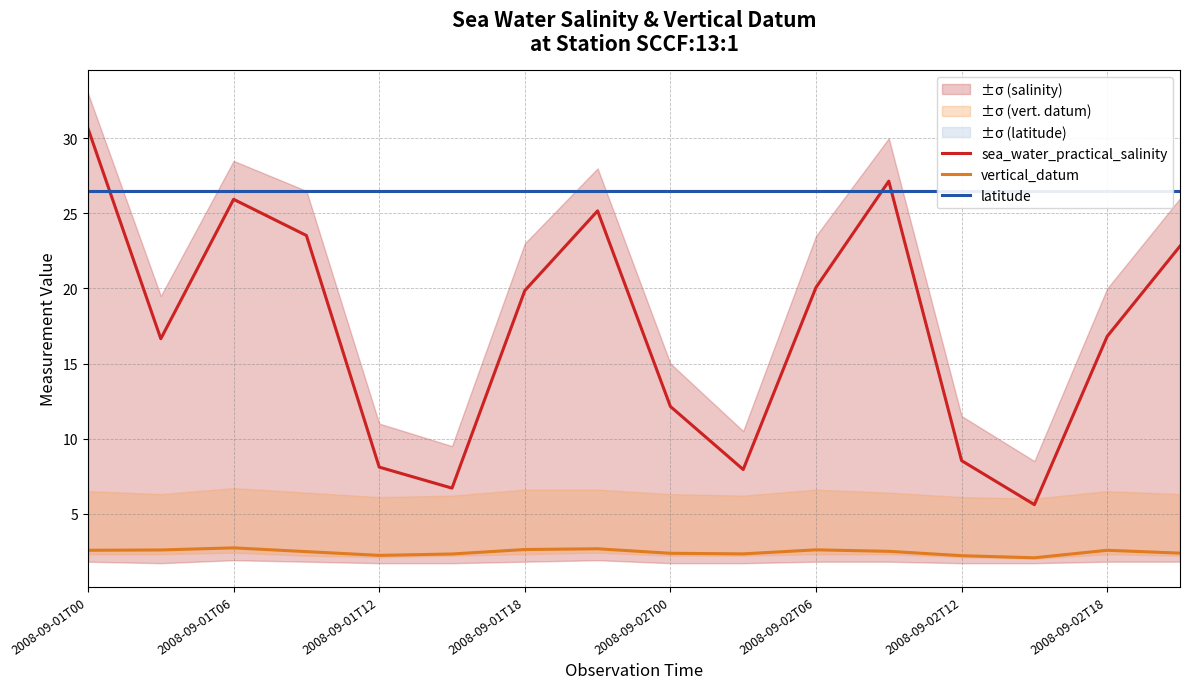

True or false: sea_water_practical_salinity has a value of 14.0 at 2008-09-01T12.

False